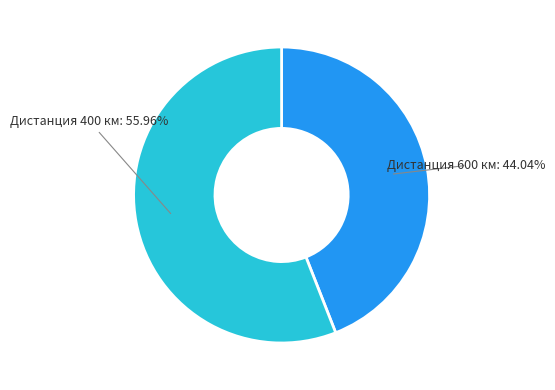

Does any single category account for the majority?

Yes